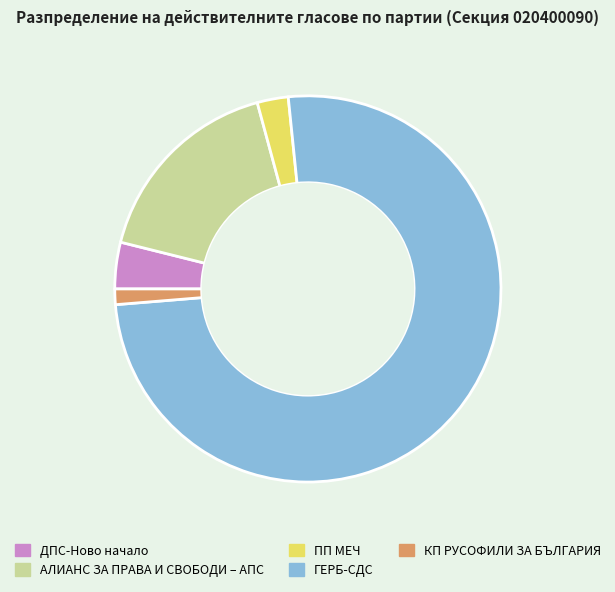

Rank the categories by value from lowest to highest.

КП РУСОФИЛИ ЗА БЪЛГАРИЯ, ПП МЕЧ, ДПС-Ново начало, АЛИАНС ЗА ПРАВА И СВОБОДИ – АПС, ГЕРБ-СДС